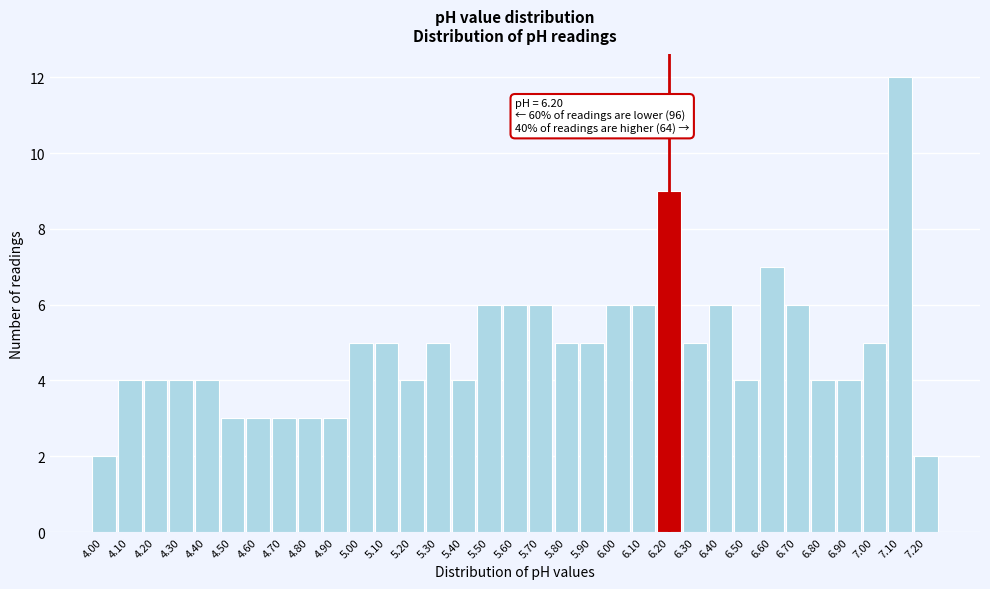

Over which range of the x-axis is the bar tallest?

7.05 to 7.15